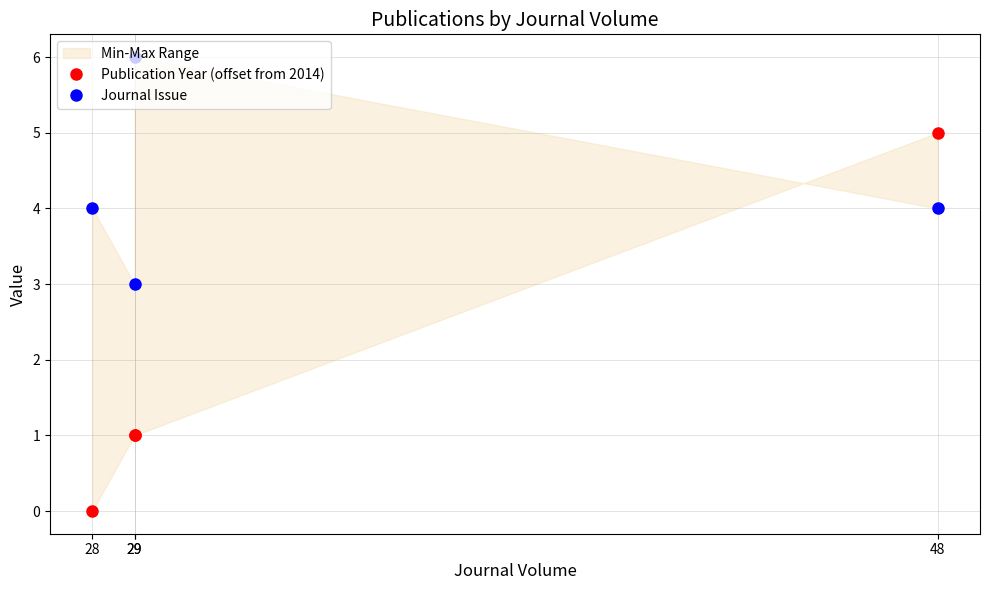

How many data points in Journal Issue are above 4?

1